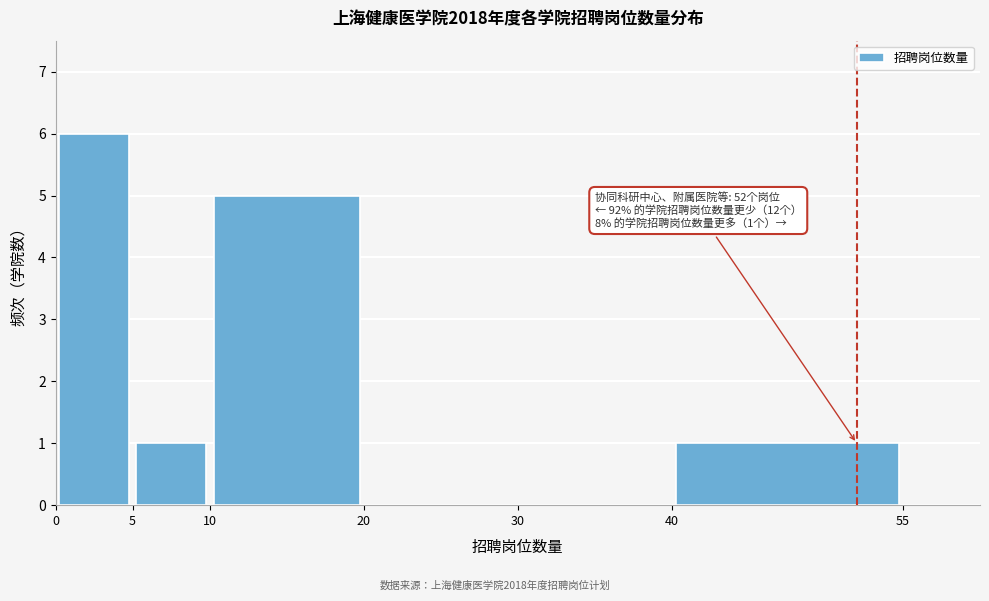

Which range on the x-axis has the tallest bar?

0 to 5